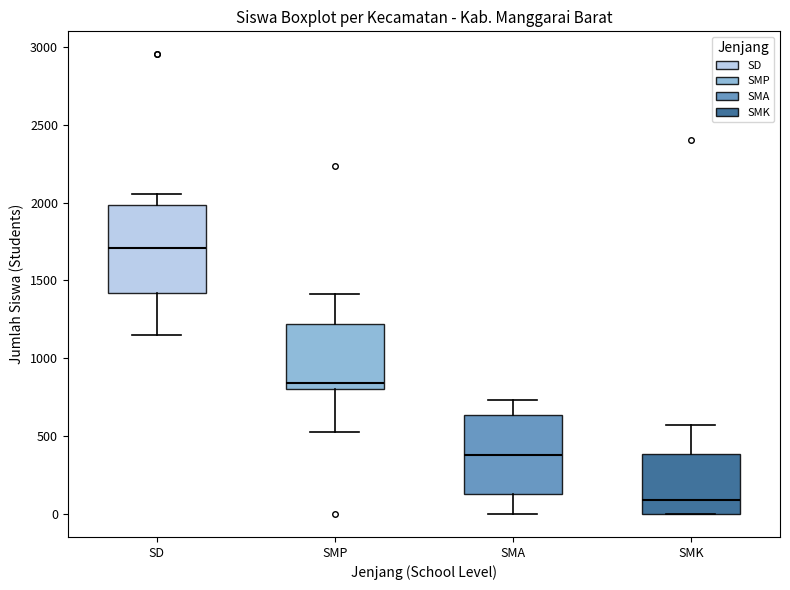

Where does the lower whisker of the box for SD end on the y-axis? The values are not printed on the chart, so give them approximately, as read against the axis.

1150